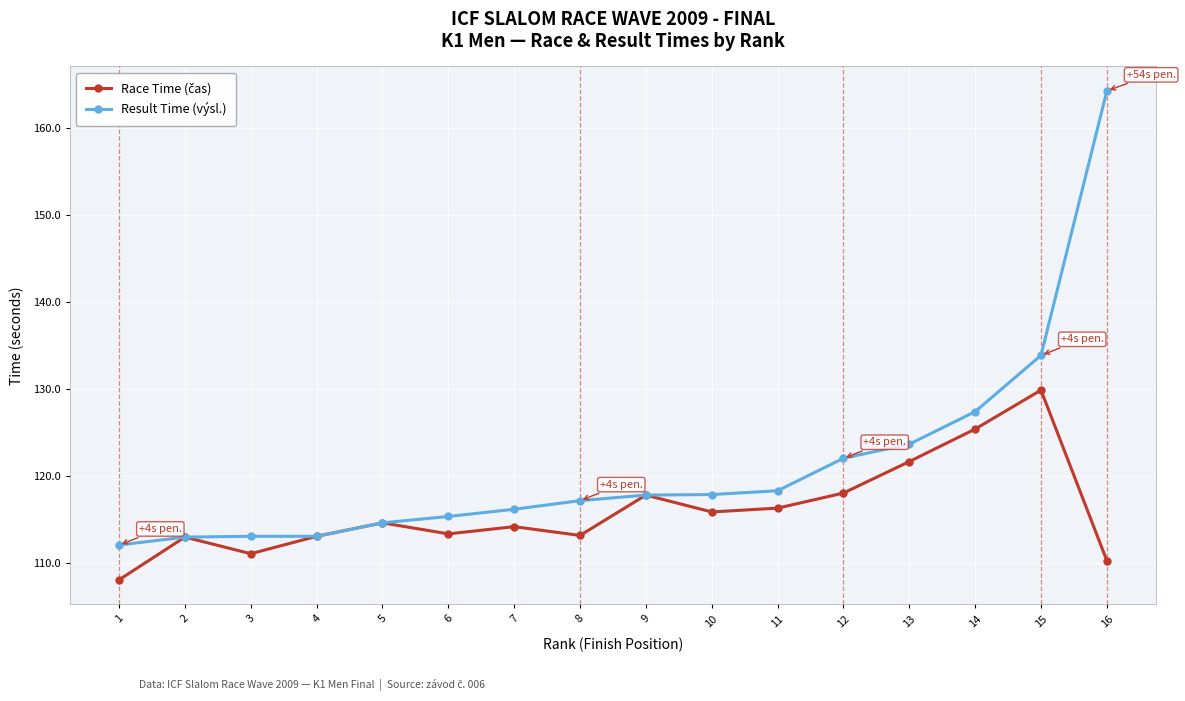

The Result Time (výsl.) series shows 205.2 at 10. True or false?

False